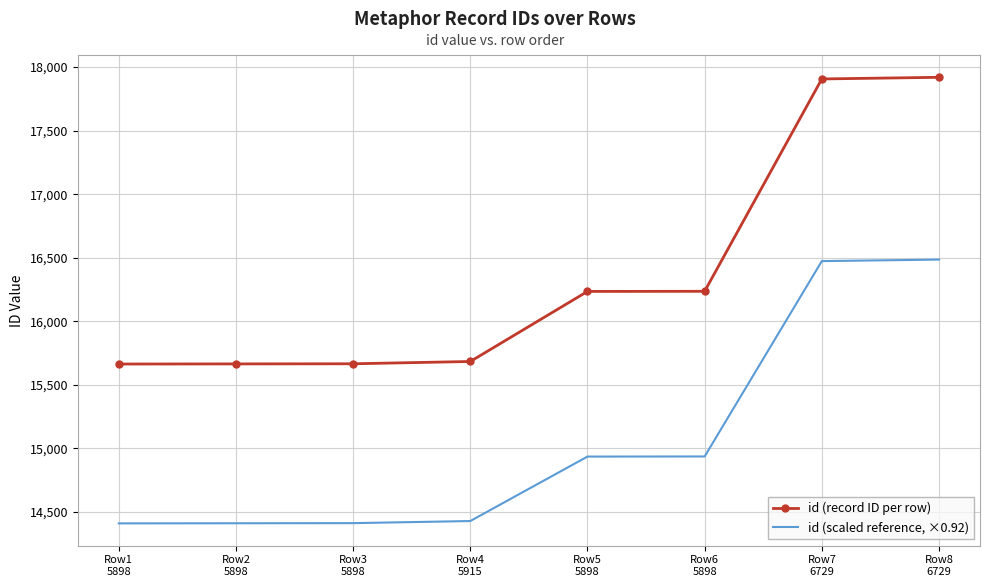

Which series has the largest total across all categories?

id (record ID per row)